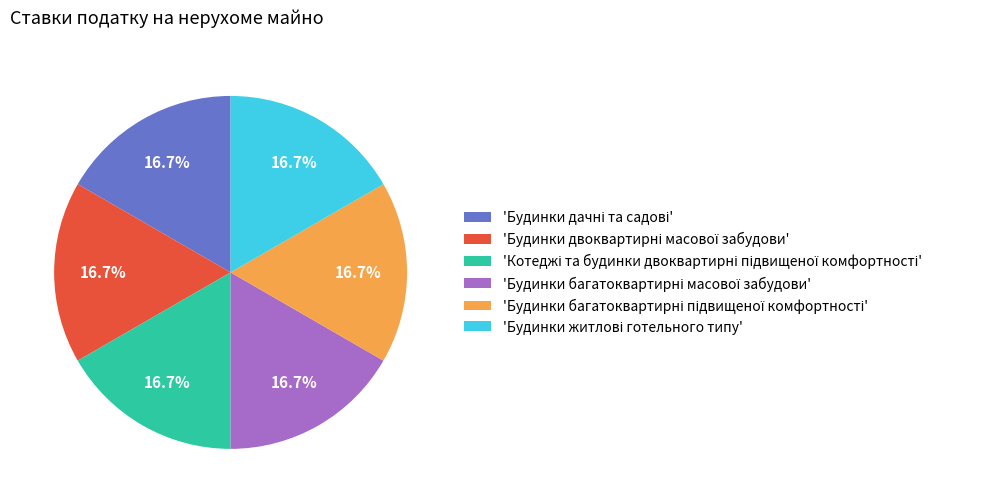

Is there any slice that represents more than half of the pie?

No